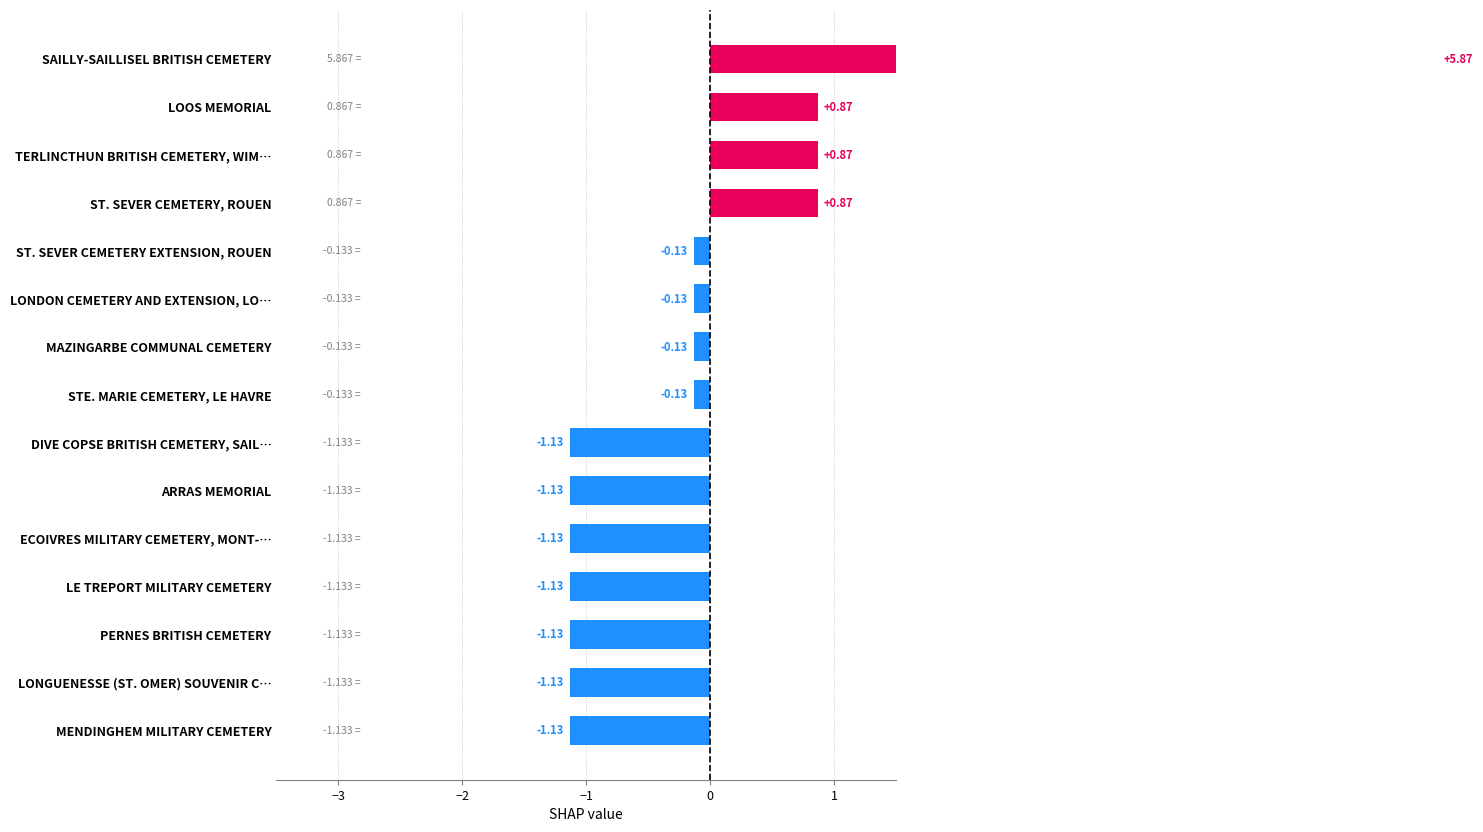

What position from the left is LONDON CEMETERY AND EXTENSION, LO…?

10